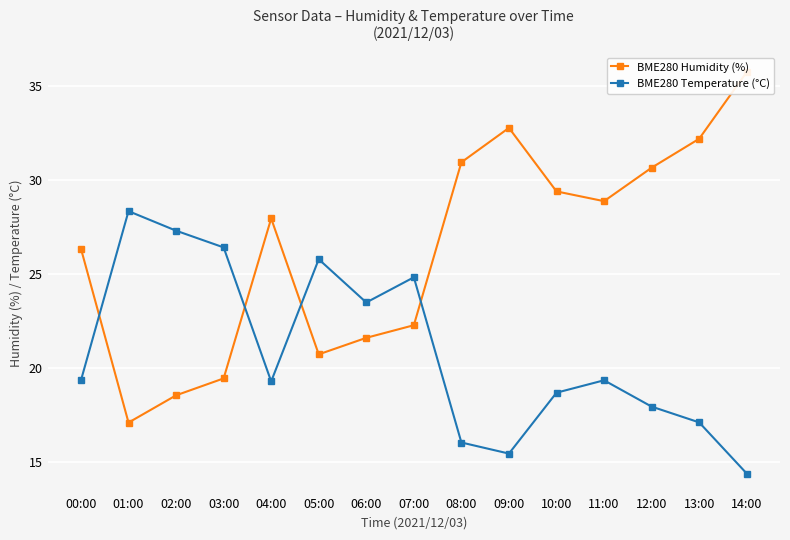

What is the difference between the maximum and minimum values in the BME280 Temperature (°C) series?

14.0